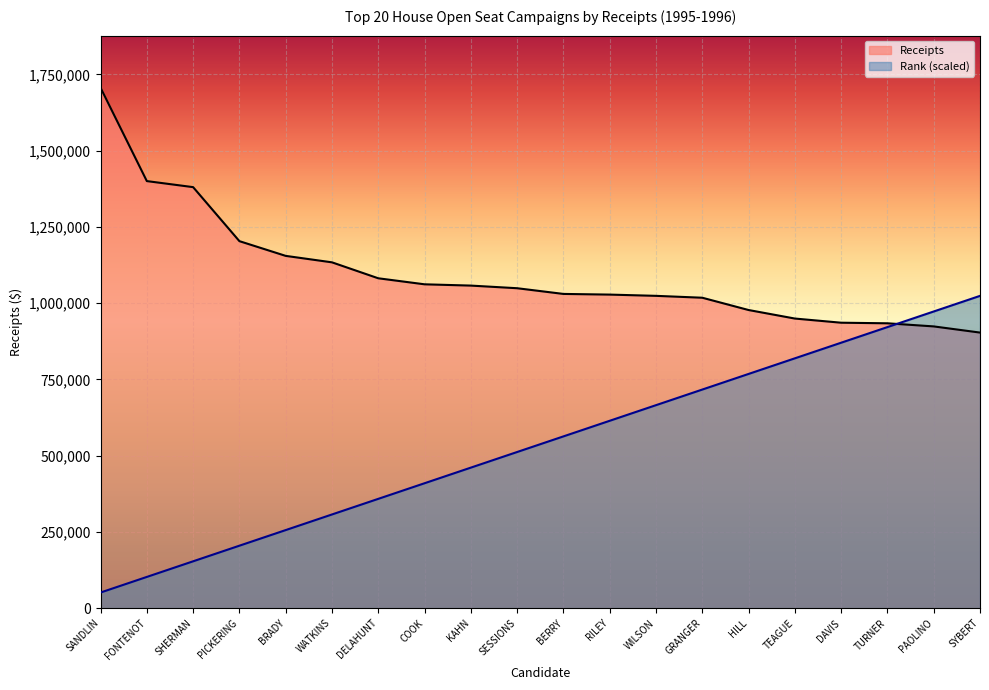

List the series in order of their overall mean, lowest first.

Rank (scaled), Receipts